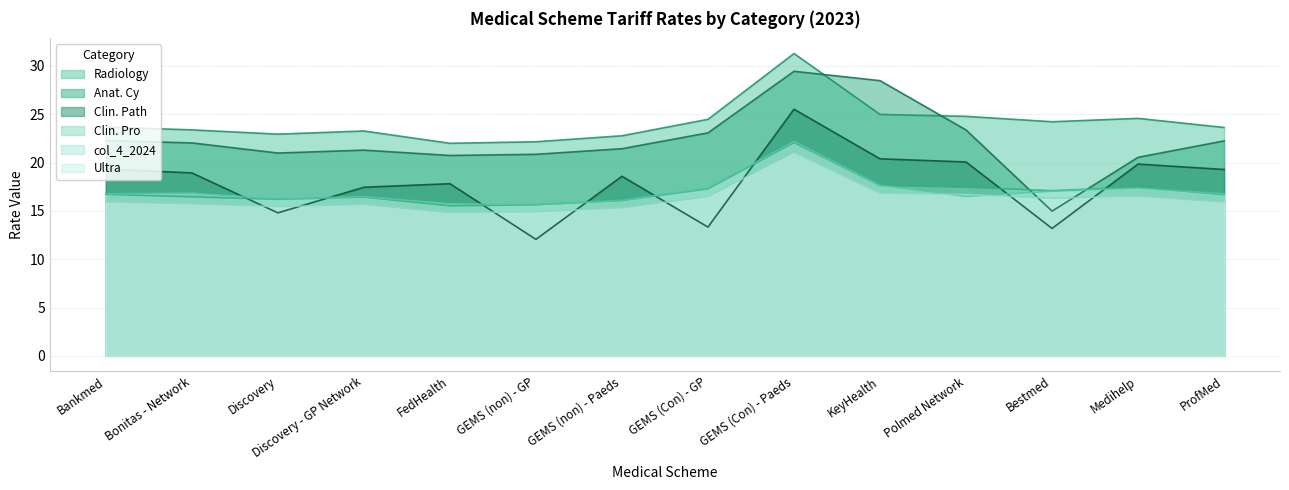

At which label does Clin. Path reach its peak?

GEMS (Con) - Paeds